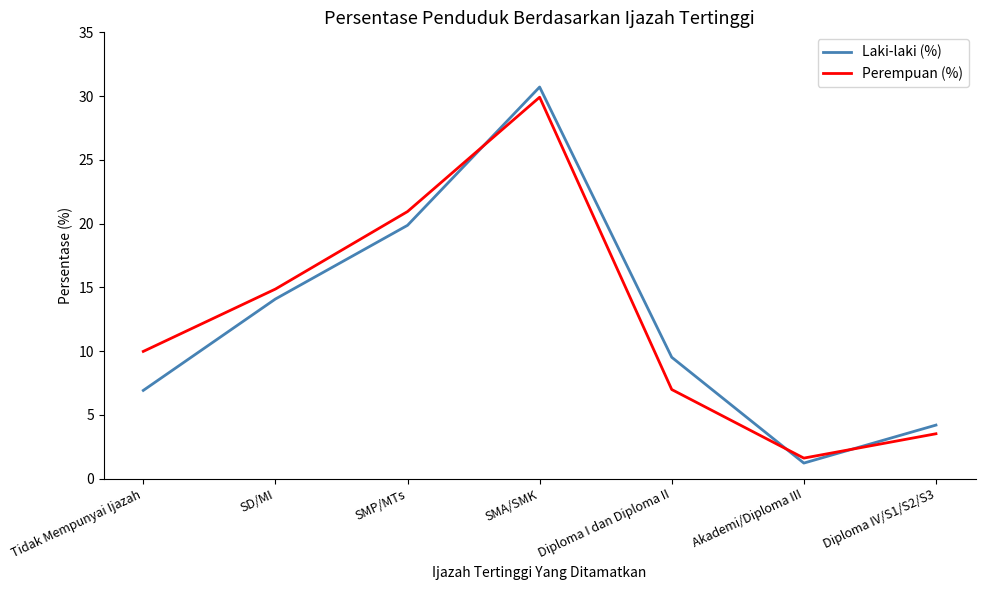

What position from the left is SMA/SMK?

4